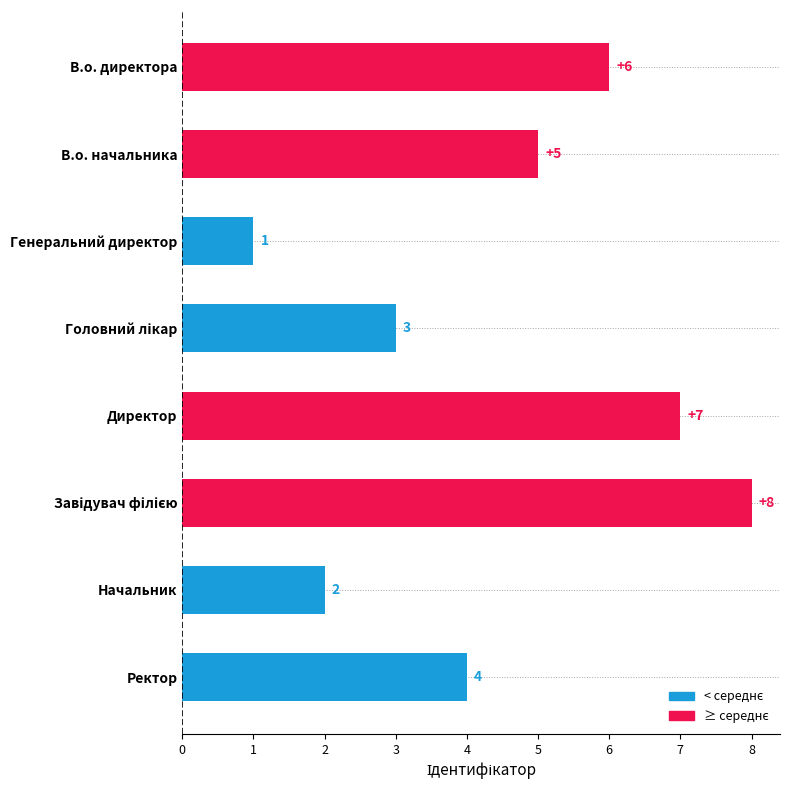

Reading bottom to top, list all the values displayed in this chart.

4	2	8	7	3	1	5	6